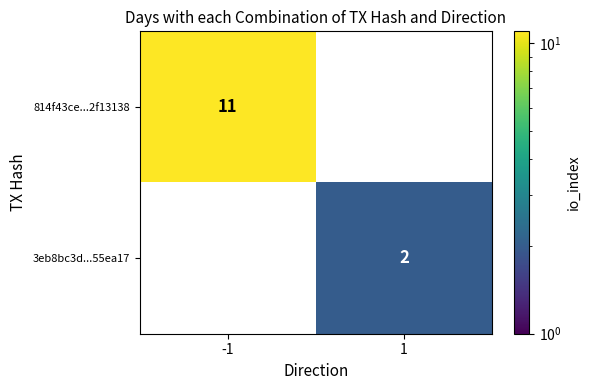

Is it true that 3eb8bc3d...55ea17 equals 2 at 1?

True